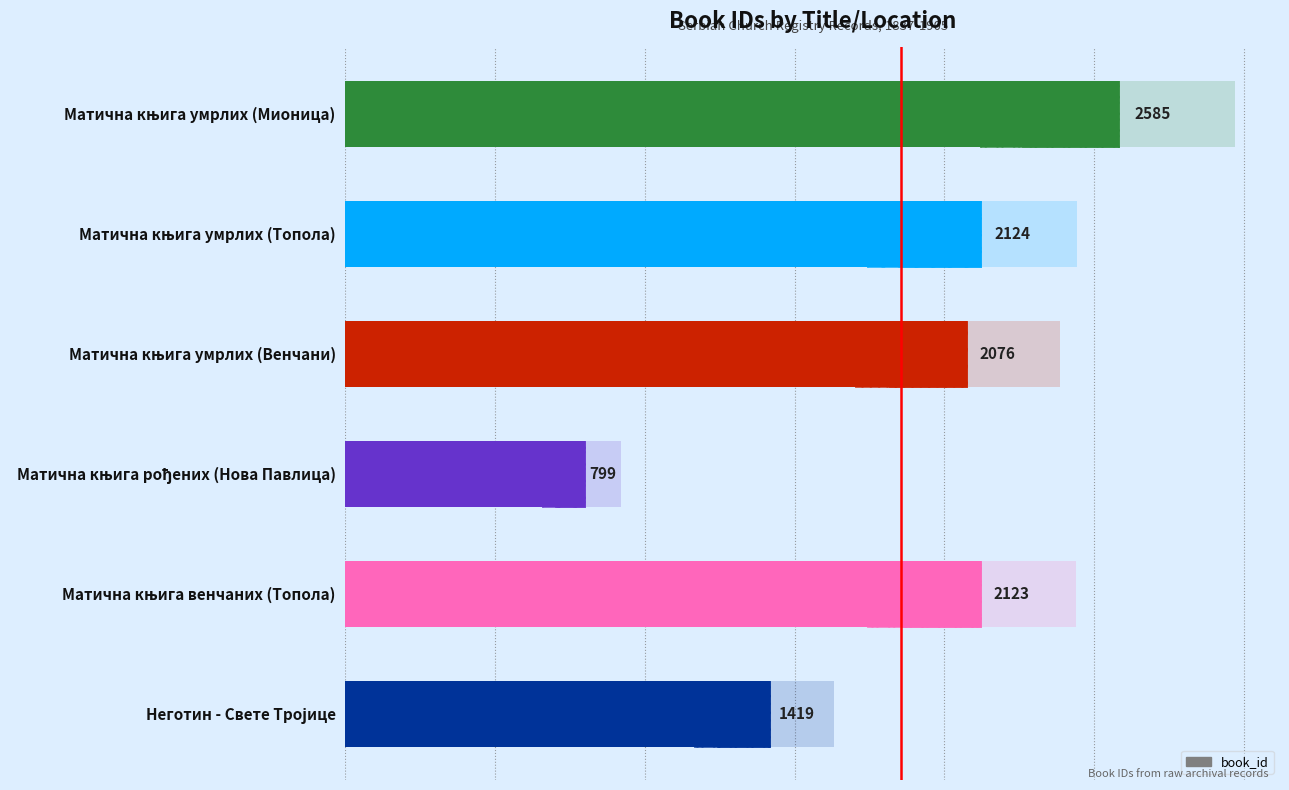

Reading left to right, transcribe all the data shown in this chart.

2585	2124	2076	799	2123	1419